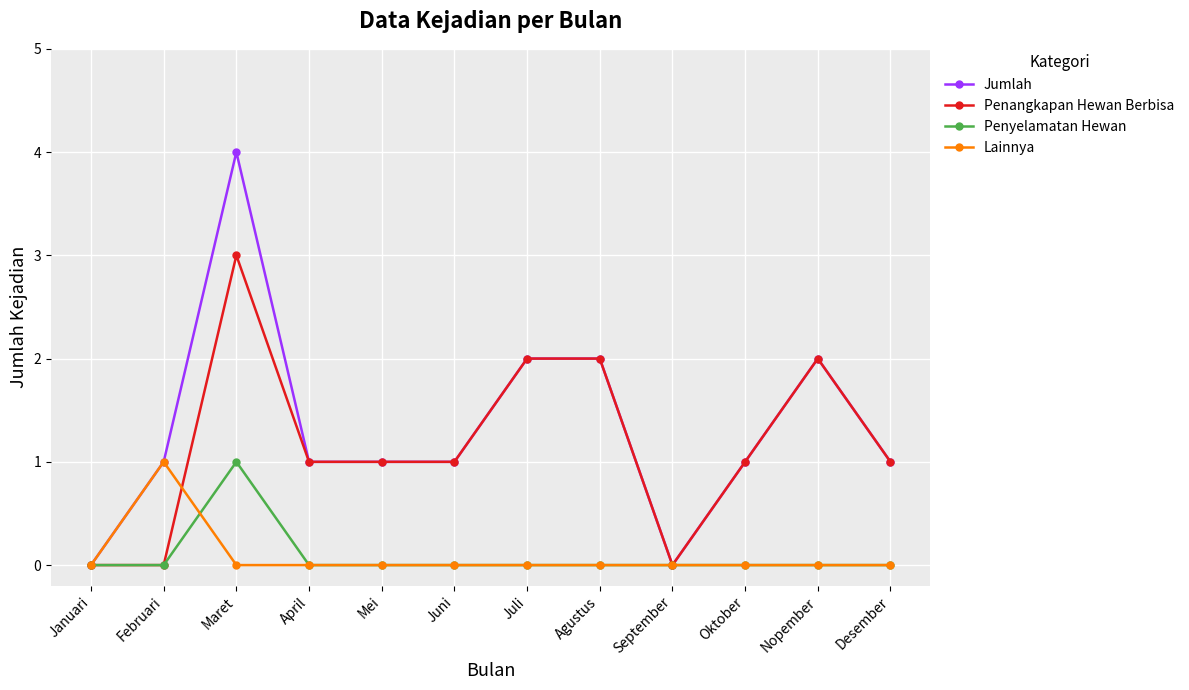

At Maret, list the series in order from smallest to largest.

Lainnya, Penyelamatan Hewan, Penangkapan Hewan Berbisa, Jumlah